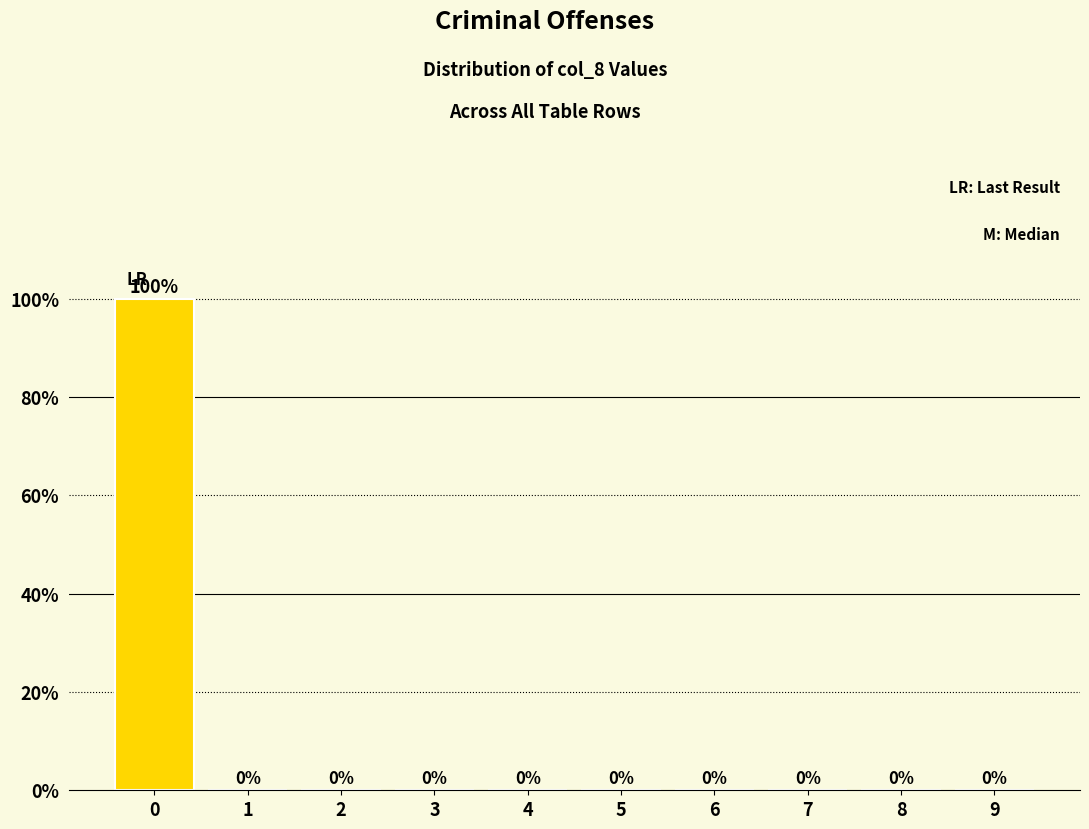

Reading left to right, list all the values displayed in this chart.

0=100	1=0	2=0	3=0	4=0	5=0	6=0	7=0	8=0	9=0